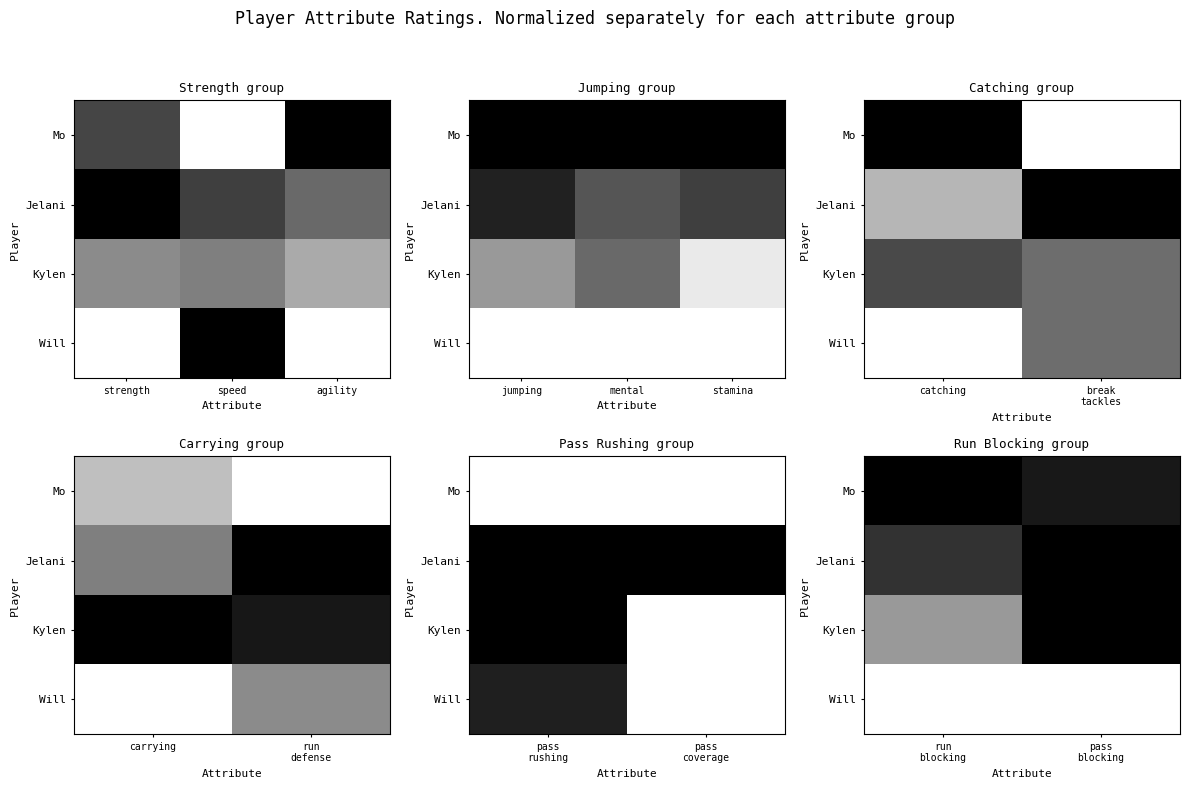

Which category has the highest value across all series?

run blocking